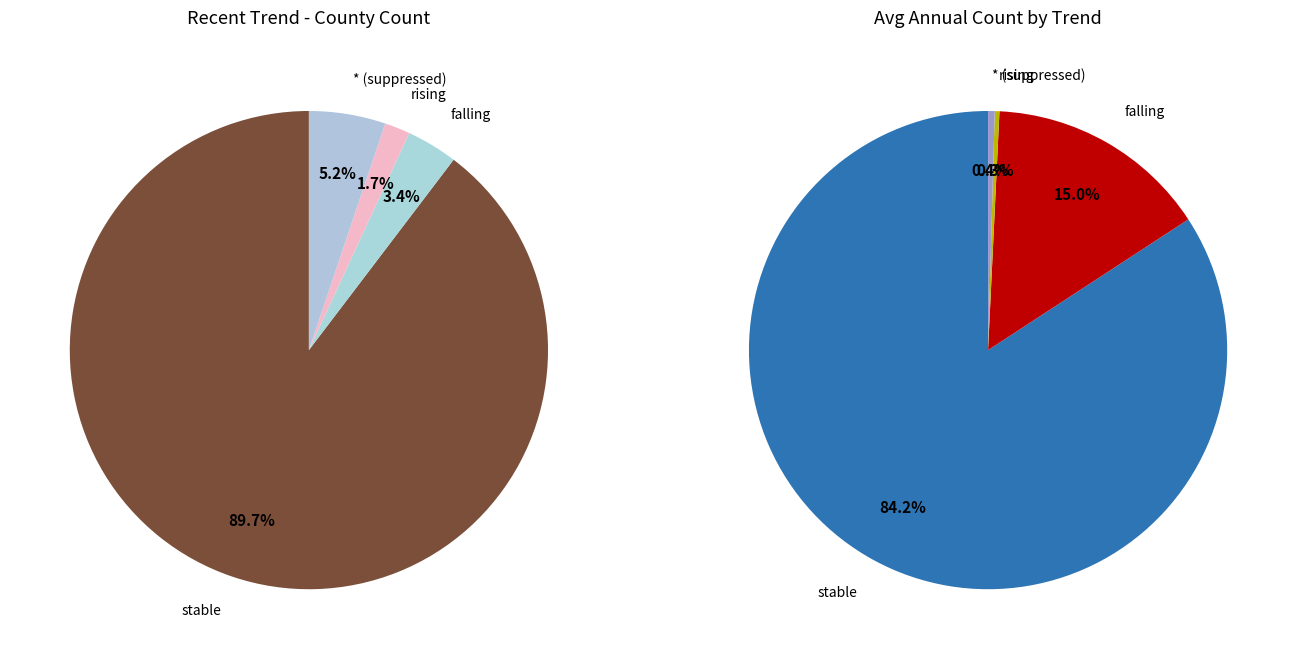

Does falling represent more than half of the total?

No